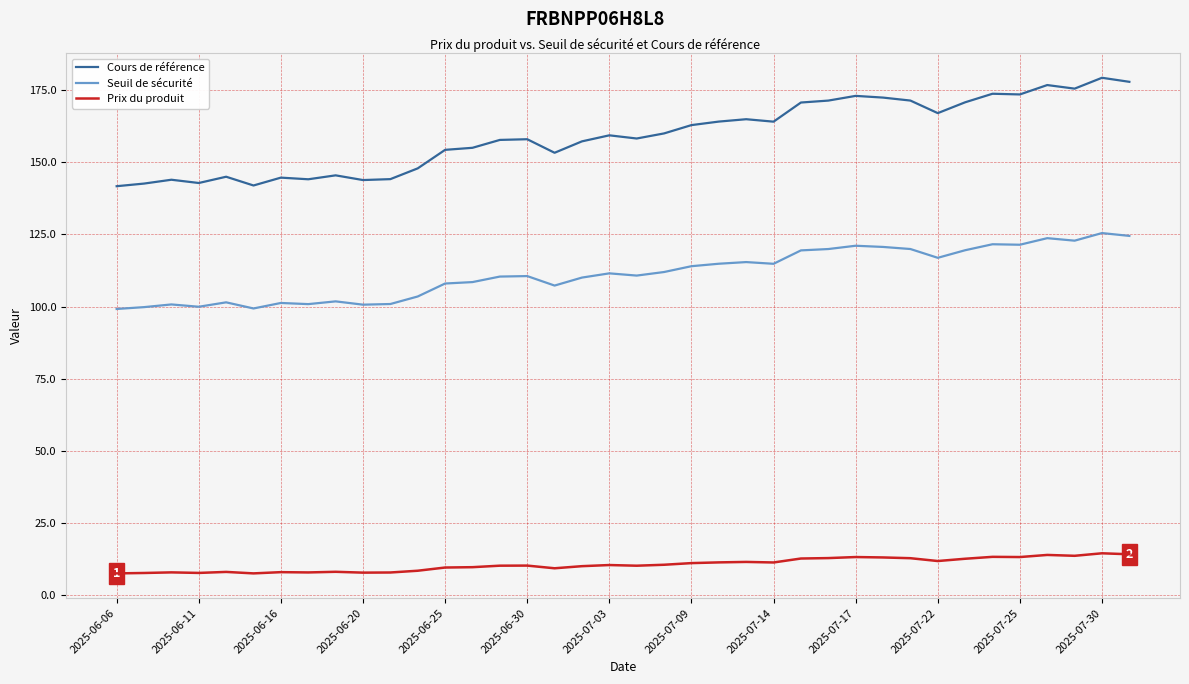

What is the lowest value of the Prix du produit series?

7.6